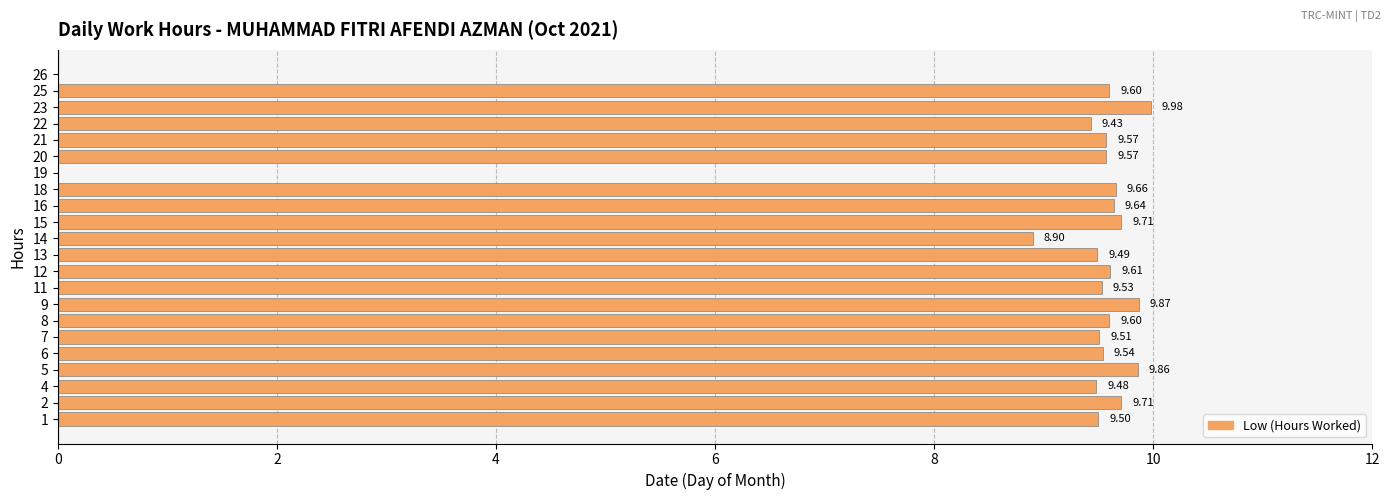

What is the ratio of the value at 9 to the value at 15?

1.0